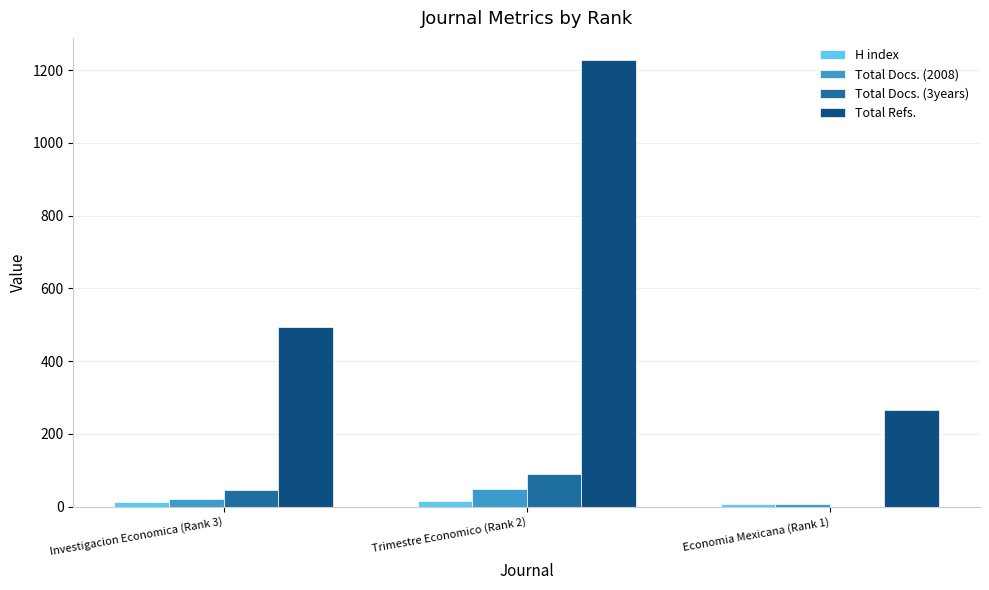

True or false: Total Refs. has a value of 648 at Investigacion Economica (Rank 3).

False